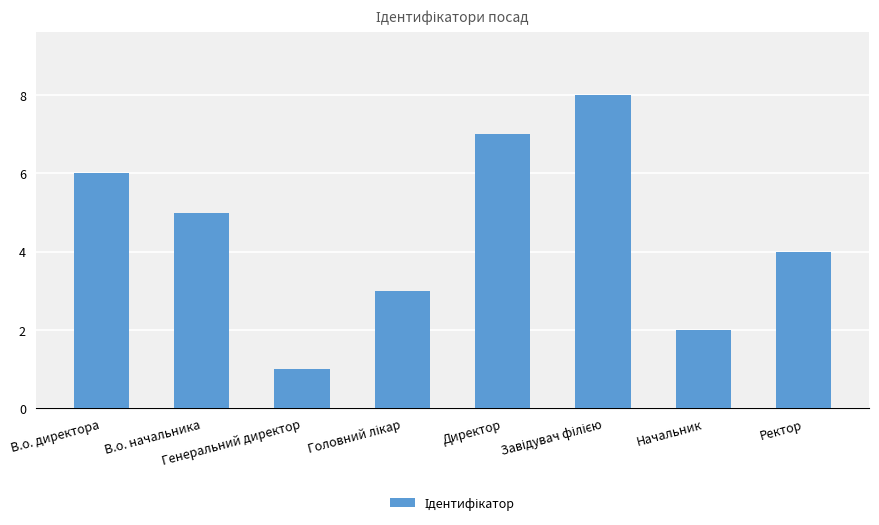

What is the difference between the second highest and minimum values?

6